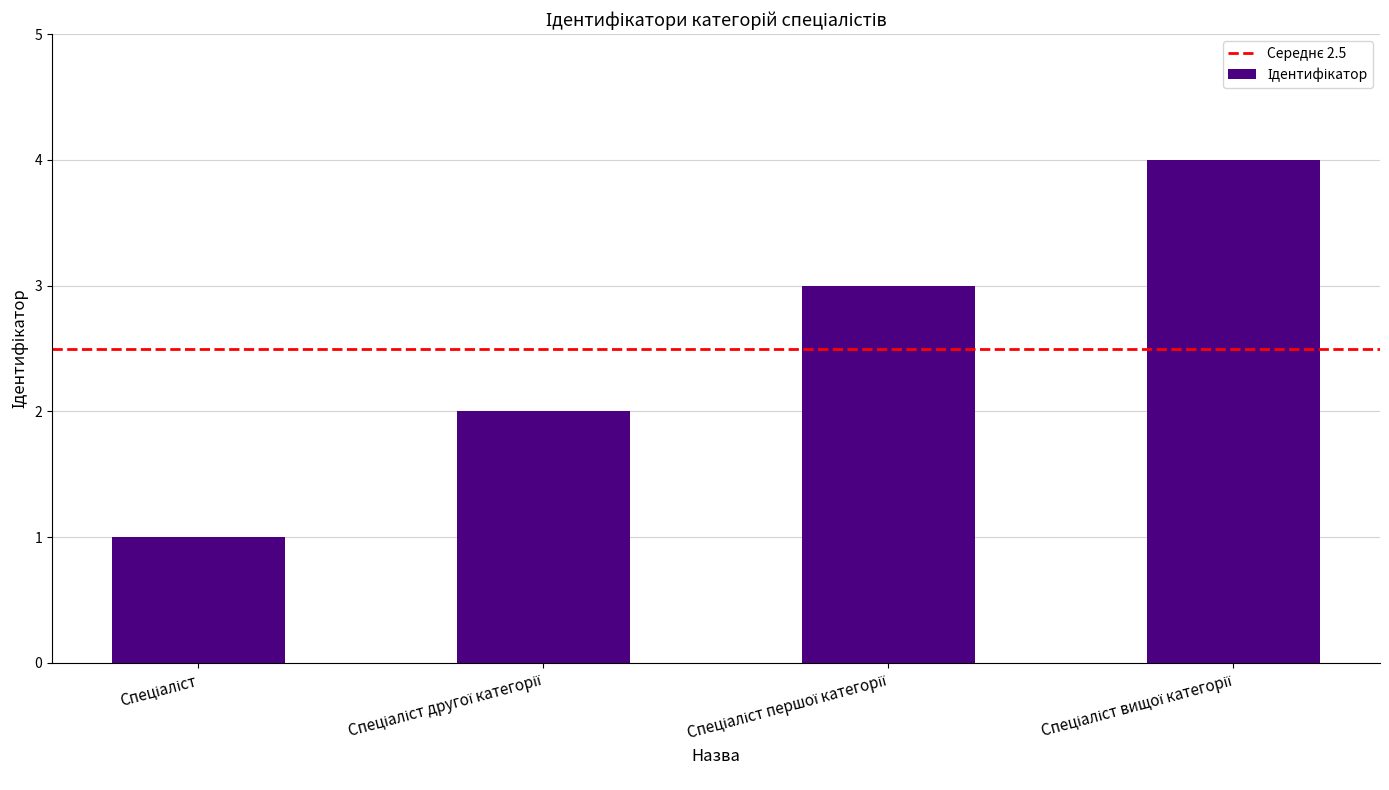

What is the maximum value shown in the chart?

4